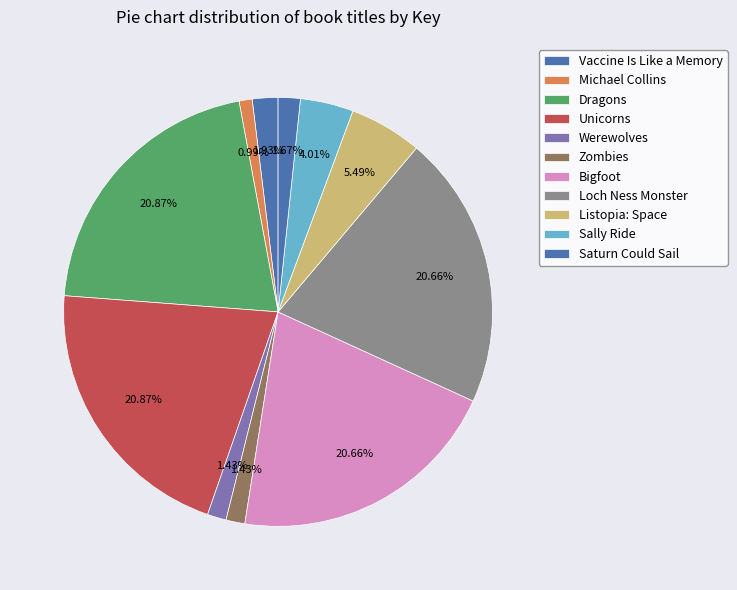

Which category has the biggest portion of the pie?

Unicorns